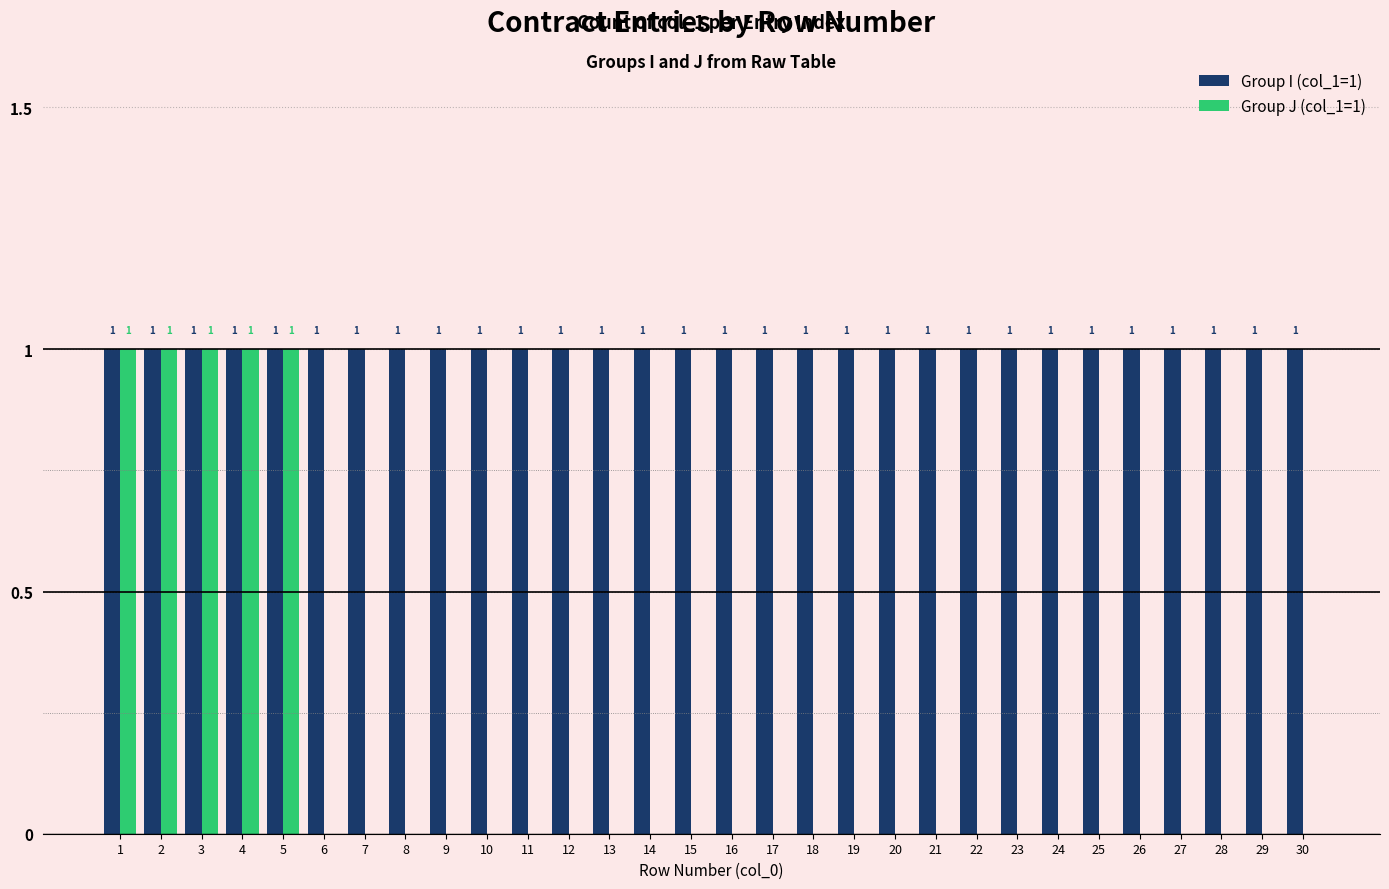

What is the sum of all Group J (col_1=1) values?

5